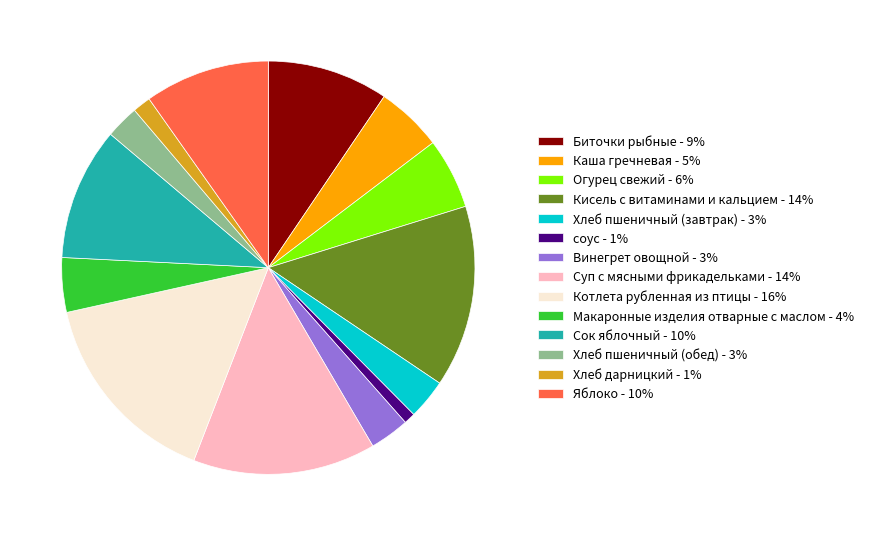

Combined, do Сок яблочный and Котлета рубленная из птицы account for over 50%?

No